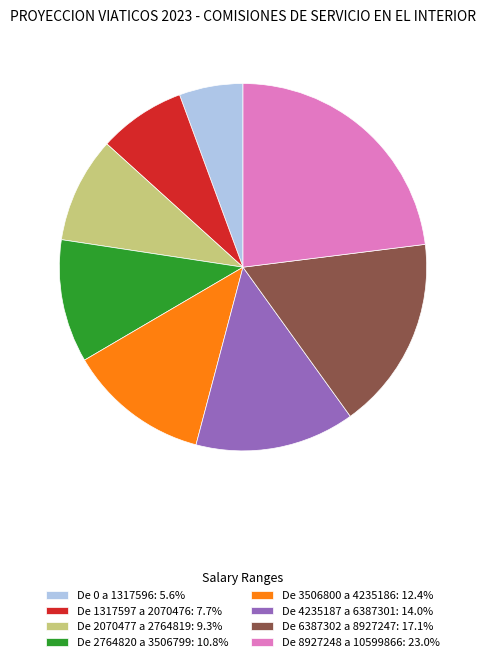

Between De 8927248 a 10599866 and De 6387302 a 8927247, which is larger?

De 8927248 a 10599866